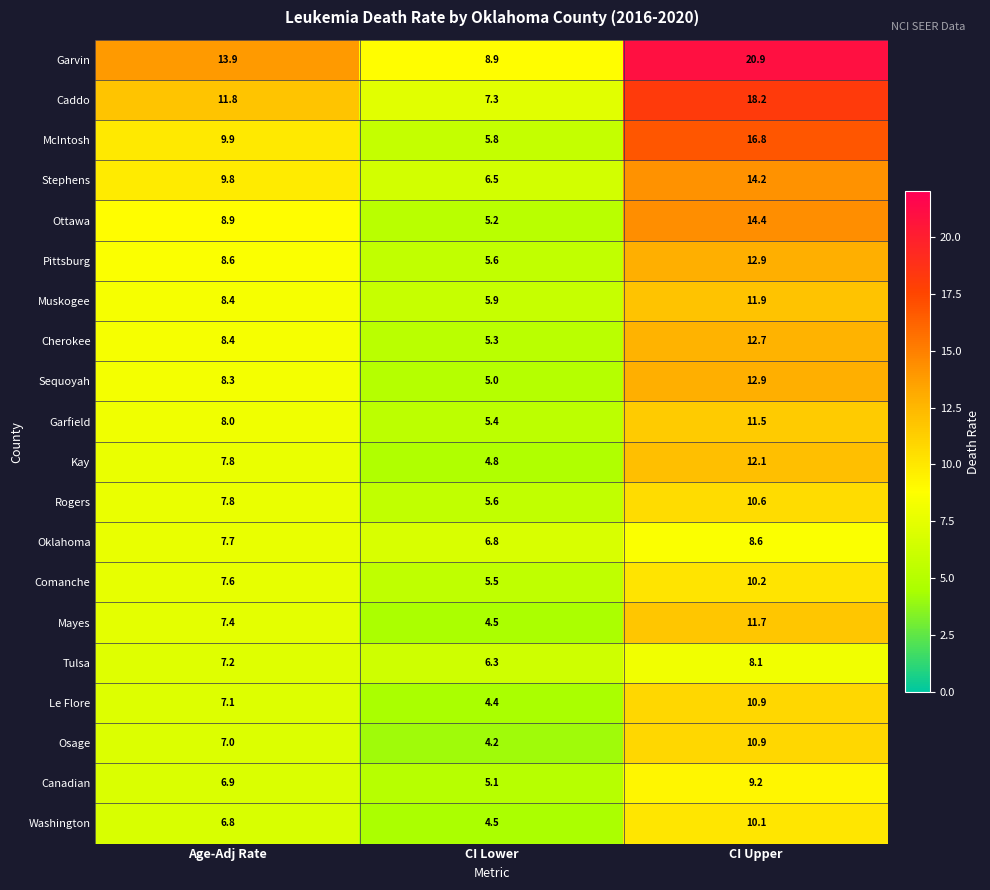

List the labels in order of Caddo value, smallest first.

CI Lower, Age-Adj Rate, CI Upper